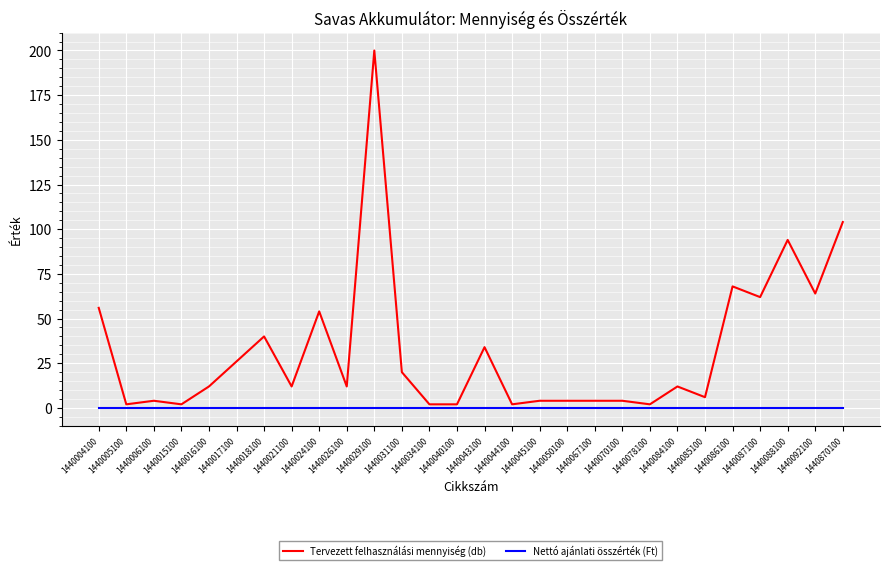

Which series has the largest range (max minus min)?

Tervezett felhasználási mennyiség (db)